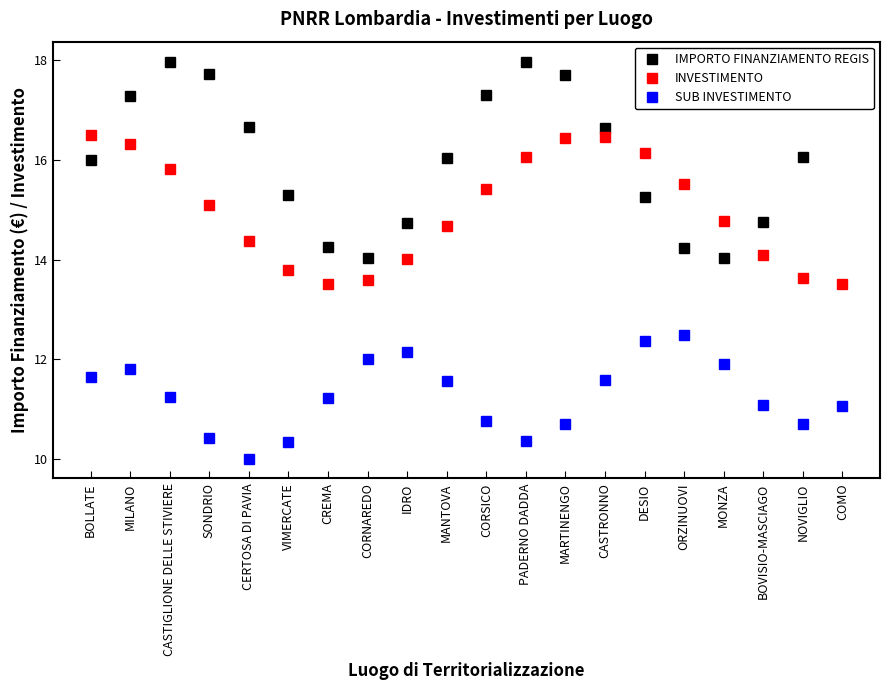

Is it true that INVESTIMENTO equals 15.8 at CASTIGLIONE DELLE STIVIERE?

True